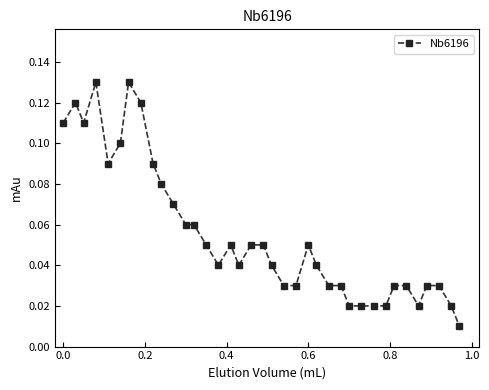

True or false: the data has more than 1 interior local peaks.

True